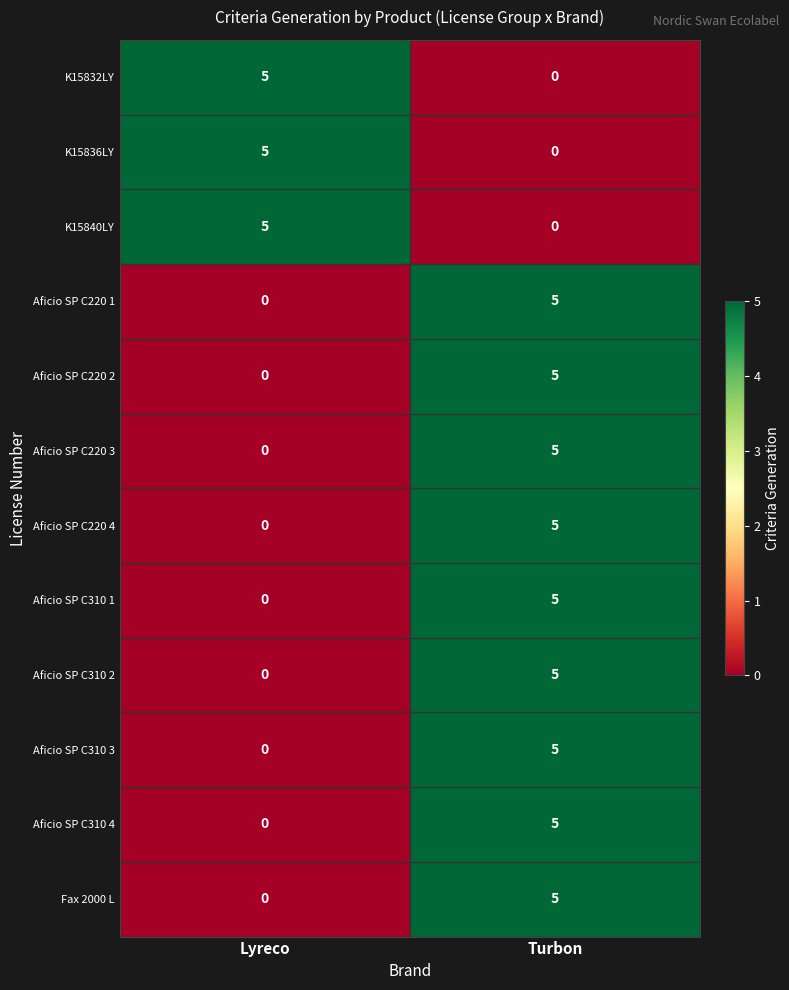

What is the sum of all Aficio SP C220 1 values?

5